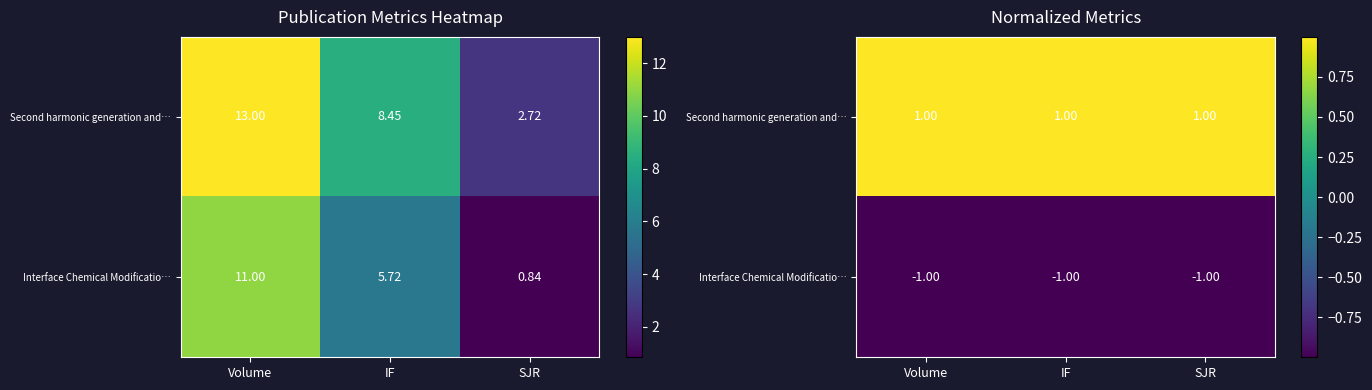

Where is Second harmonic generation and… nearest to the value 0?

SJR